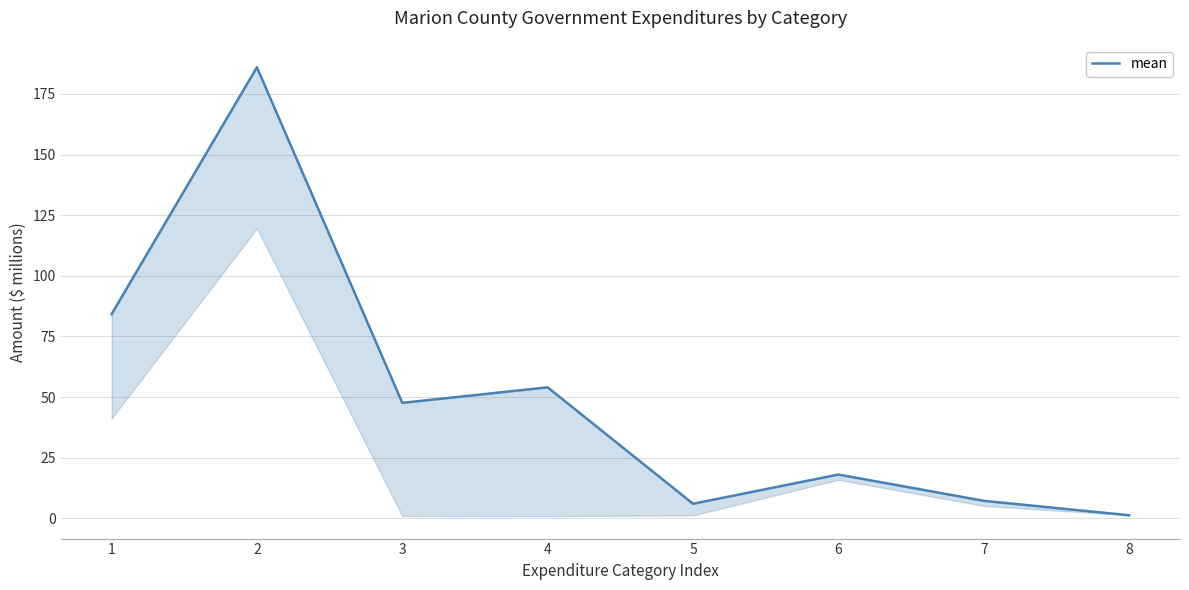

What is the maximum value shown in the chart?

186.0